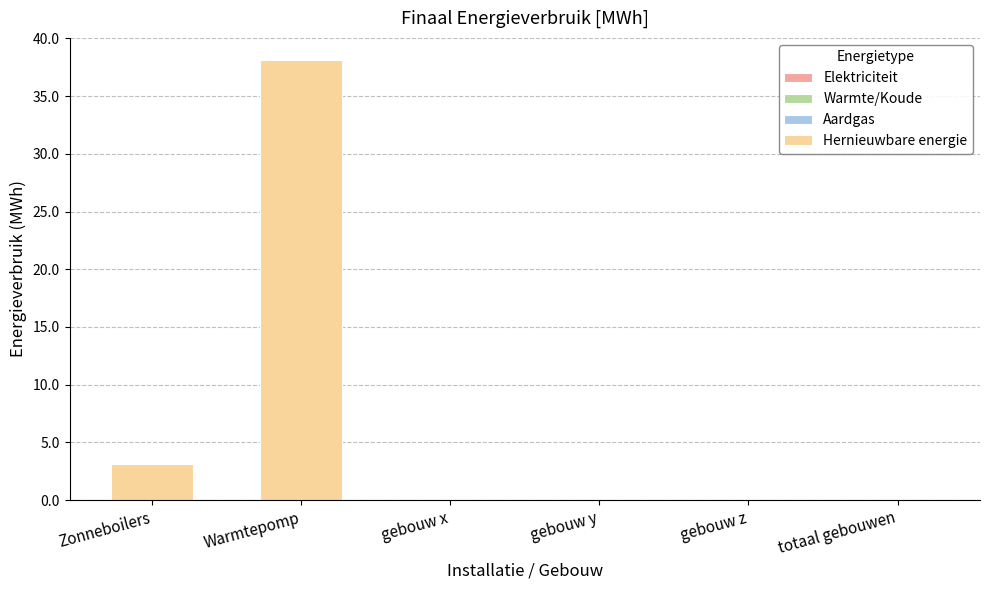

Which label corresponds to the largest value in the chart?

Warmtepomp